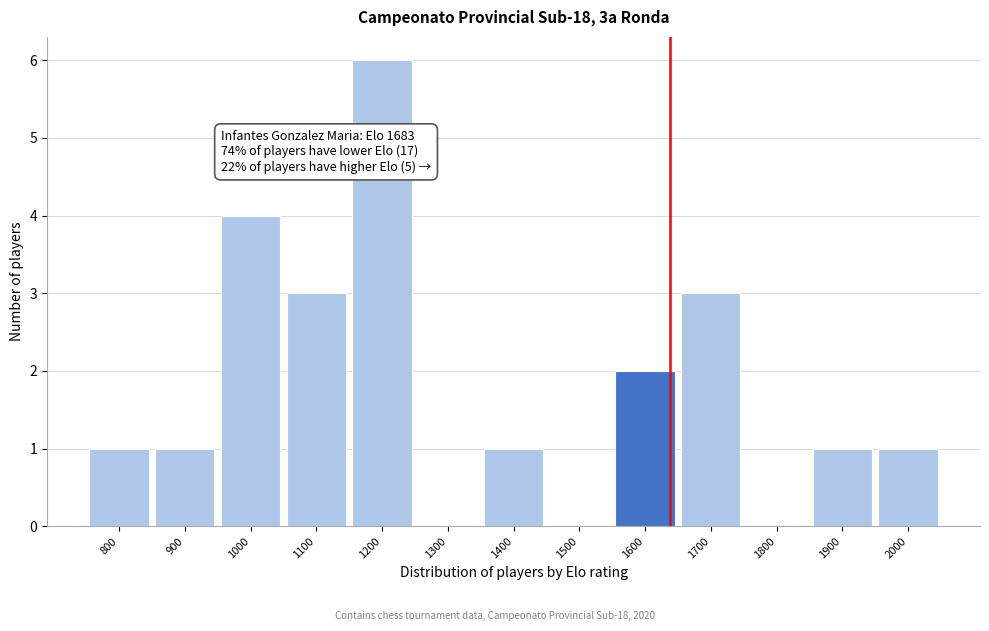

Reading left to right, what are all the values shown in this chart?

800=1	900=1	1000=4	1100=3	1200=6	1300=0	1400=1	1500=0	1600=2	1700=3	1800=0	1900=1	2000=1